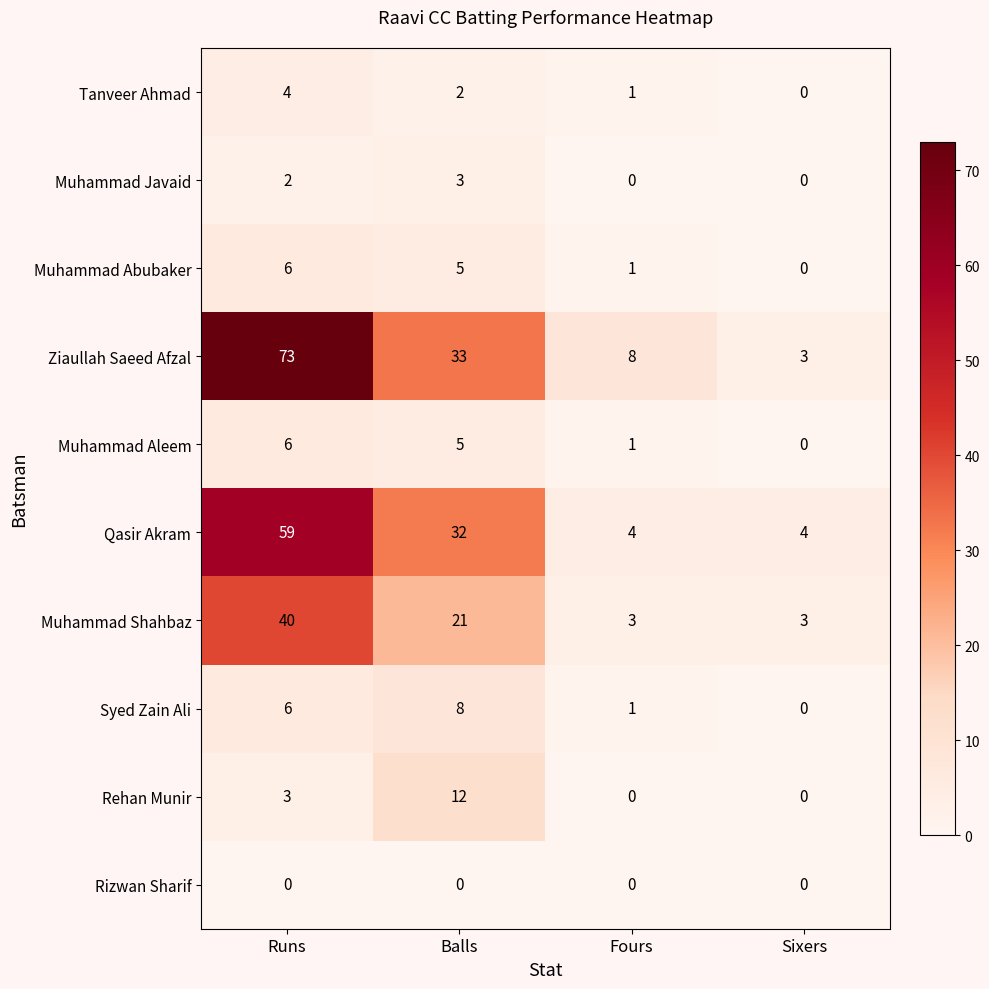

How many distinct data groups are displayed?

10